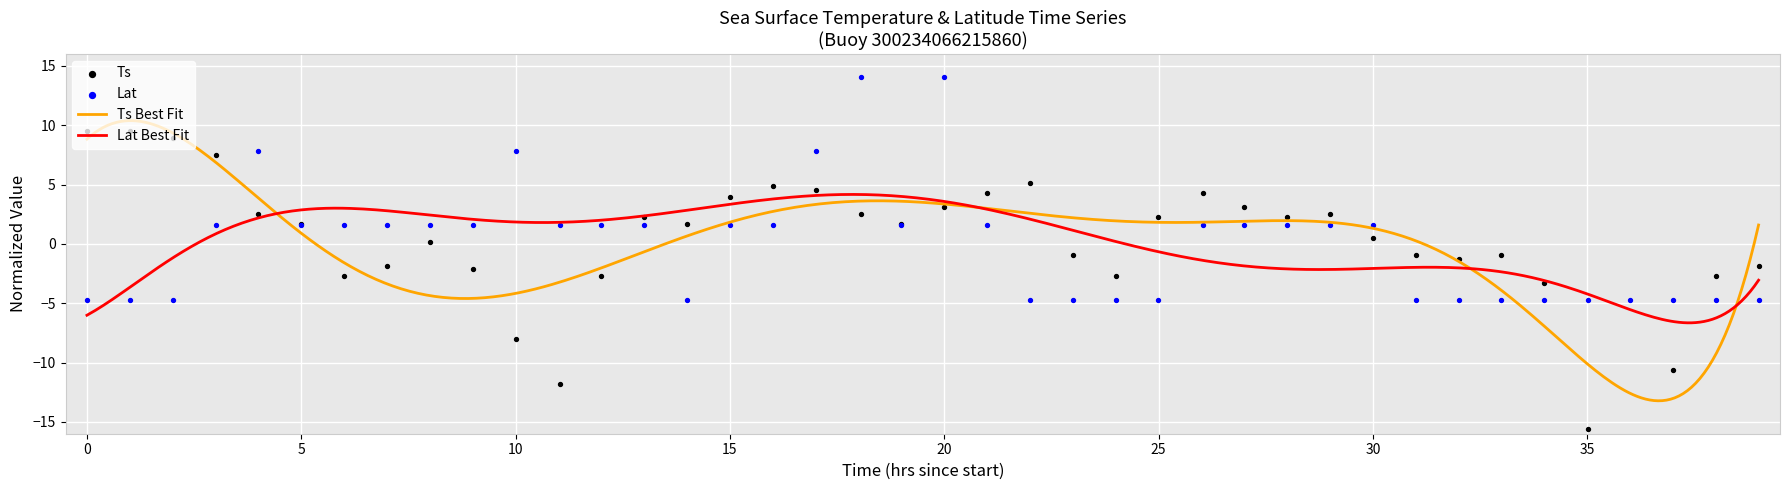

What is the highest value of the Lat Best Fit series?

4.2